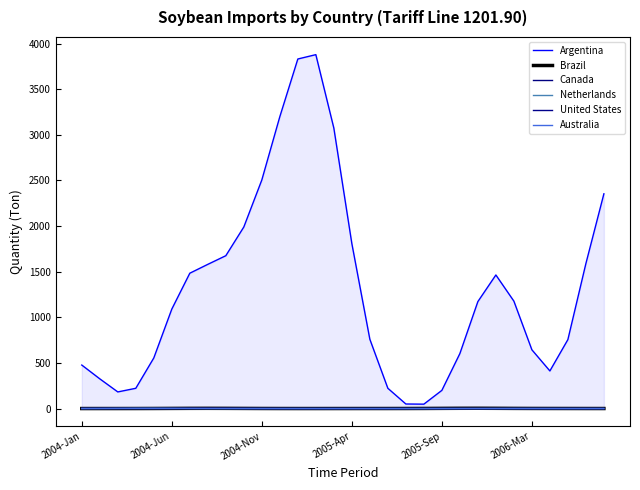

Does the chart have visible grid lines?

No